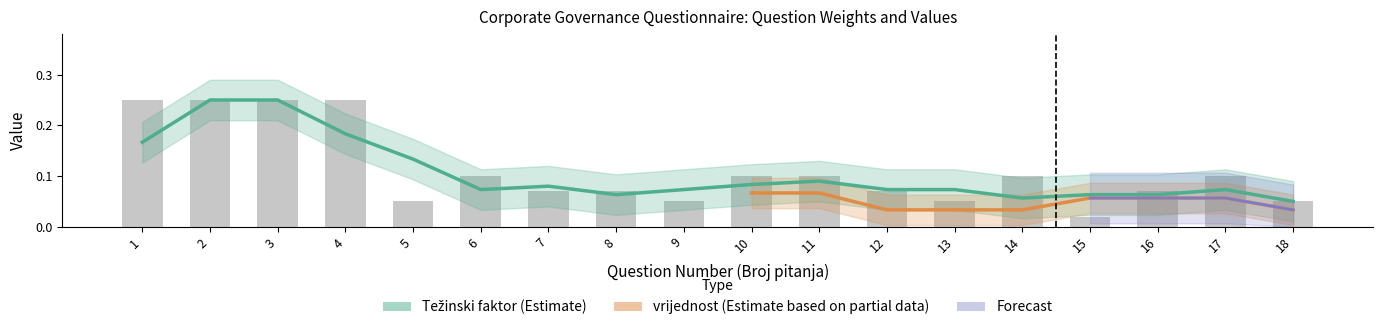

What is the difference between the maximum and minimum values?

0.2